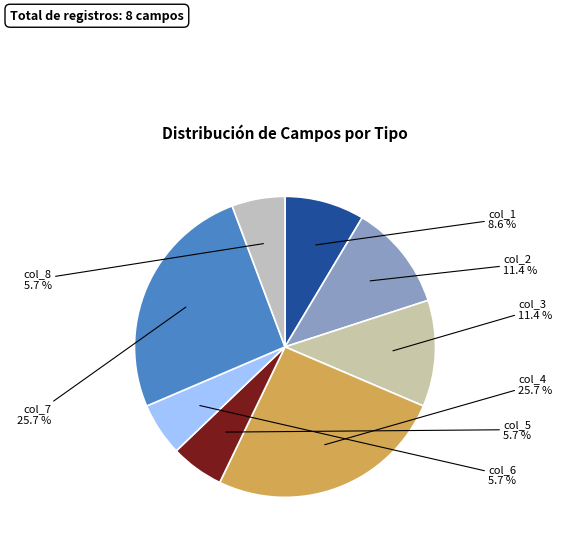

How many segments does this pie chart have?

8